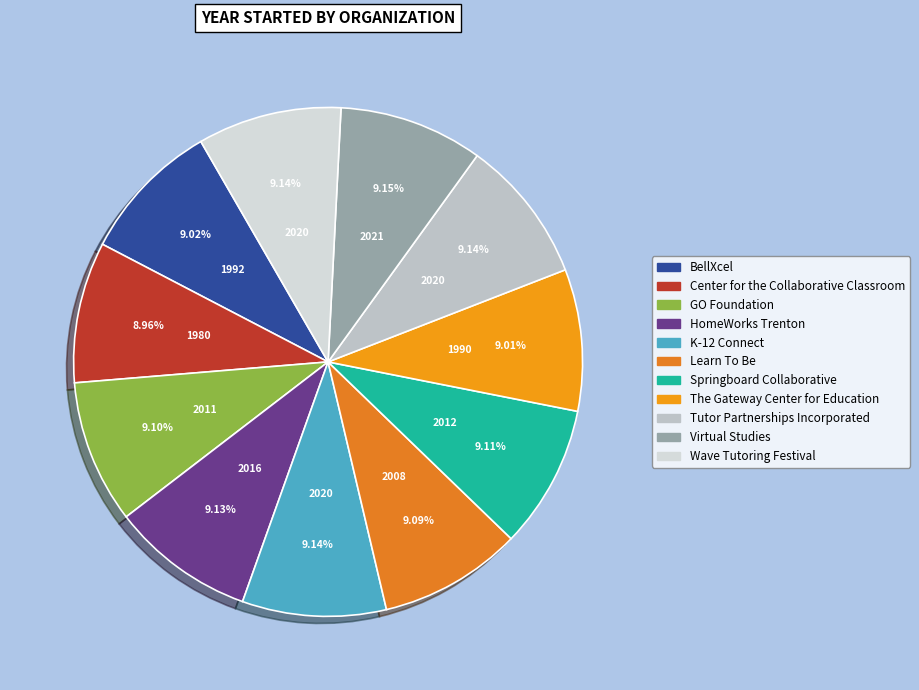

True or false: Virtual Studies accounts for 9% of the total.

True